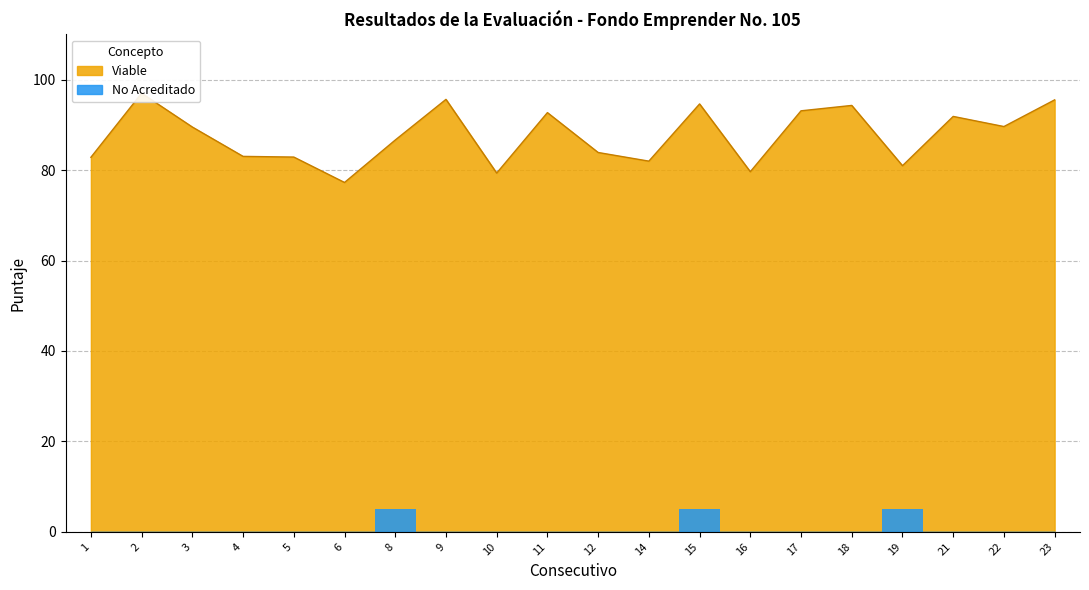

Reading left to right, list all the values displayed in this chart.

82.8	97.0	89.5	83.0	82.9	77.3	86.7	95.6	79.3	92.7	83.9	82.0	94.6	79.6	93.1	94.3	81.0	91.9	89.6	95.5